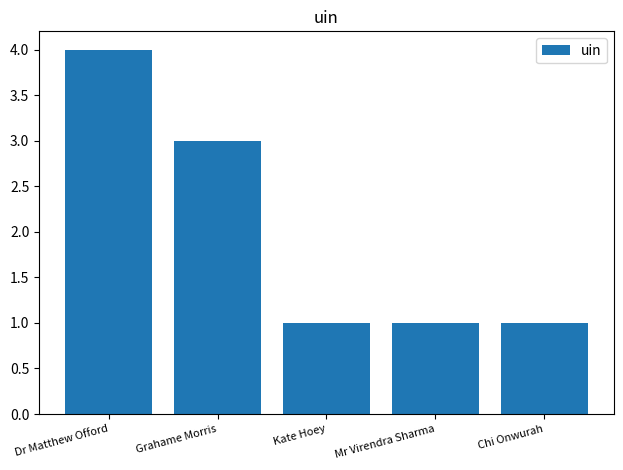

What is the maximum value shown in the chart?

4